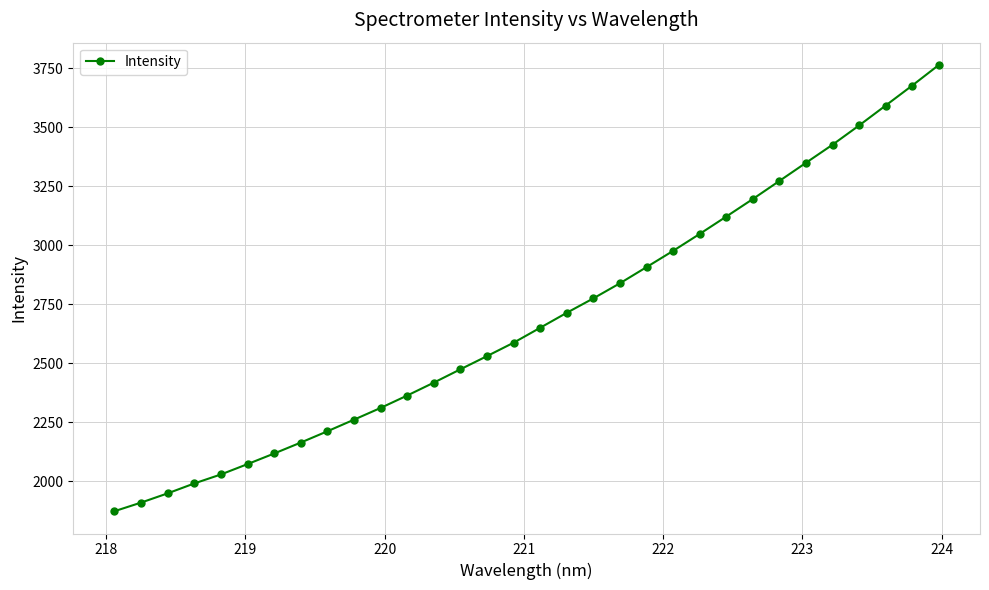

What is the maximum value shown in the chart?

3764.2